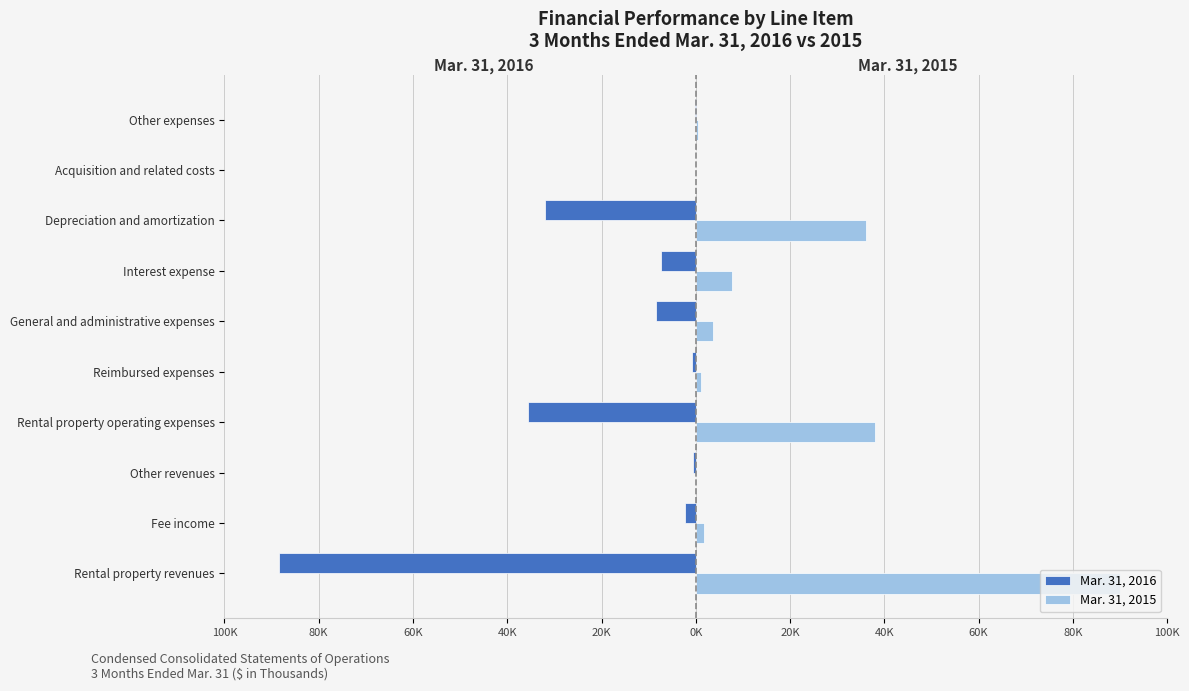

What are all the series names shown in the legend?

Mar. 31, 2016, Mar. 31, 2015